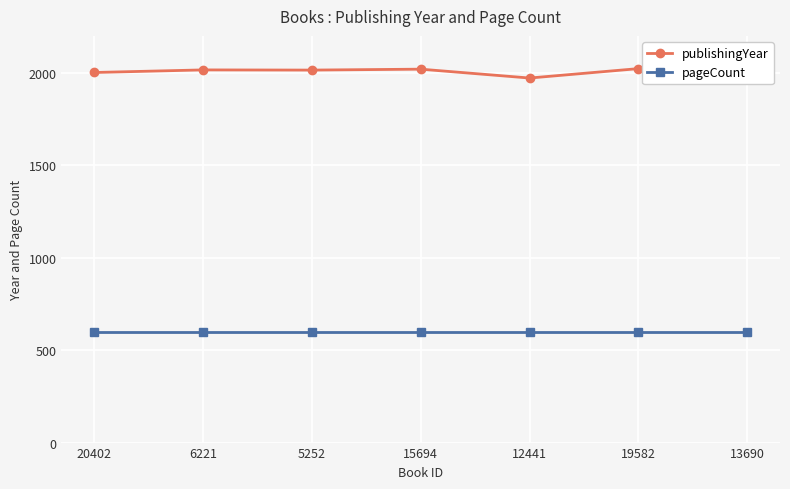

Which series has the largest total across all categories?

publishingYear